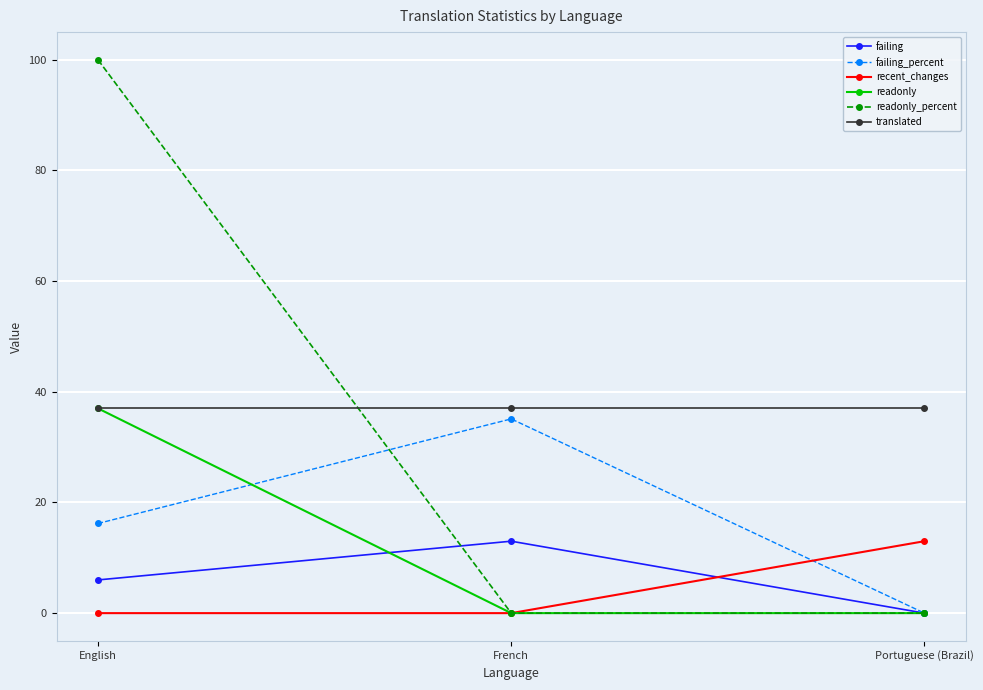

What is the sum of the translated values at English and Portuguese (Brazil)?

74.0